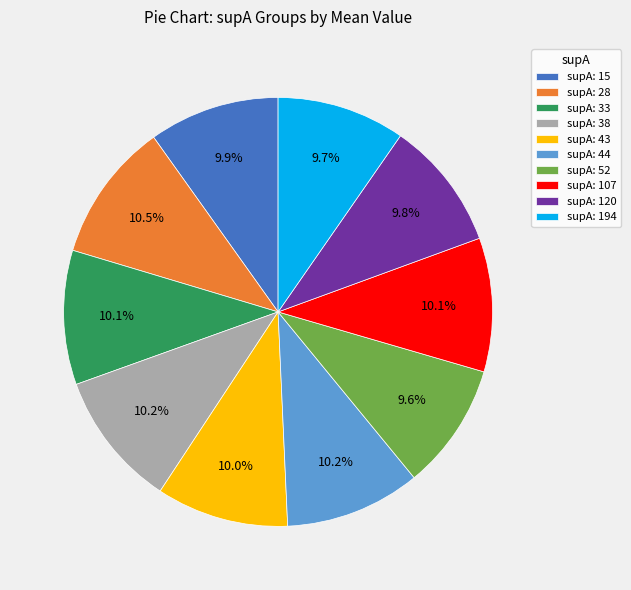

How many segments does this pie chart have?

10